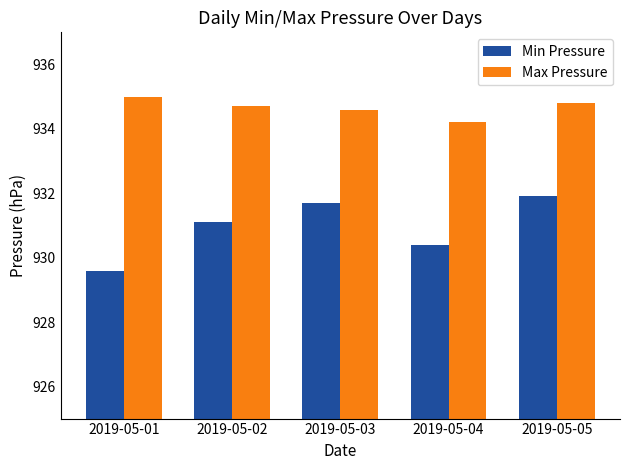

How many groups of bars are there?

5